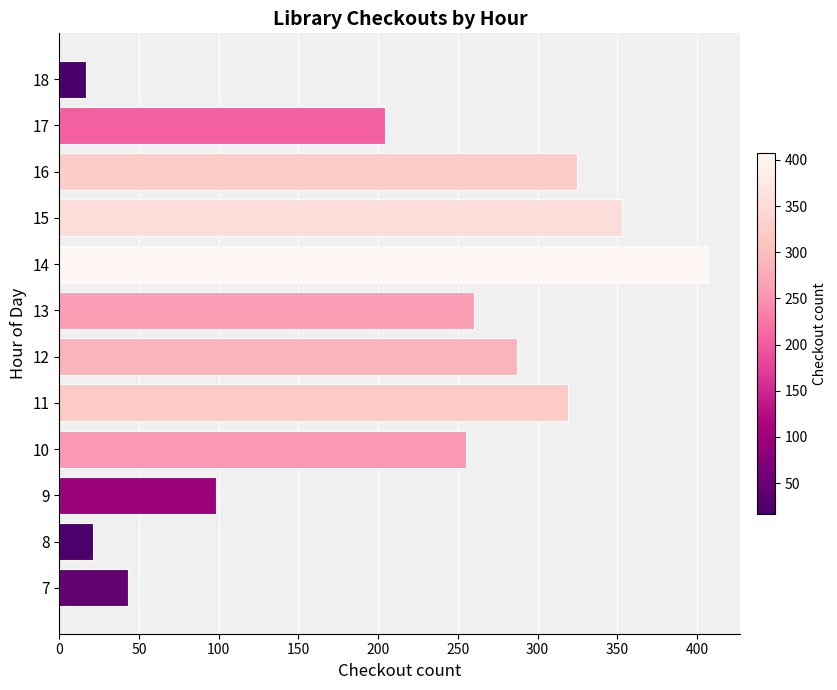

What is the maximum value shown in the chart?

407